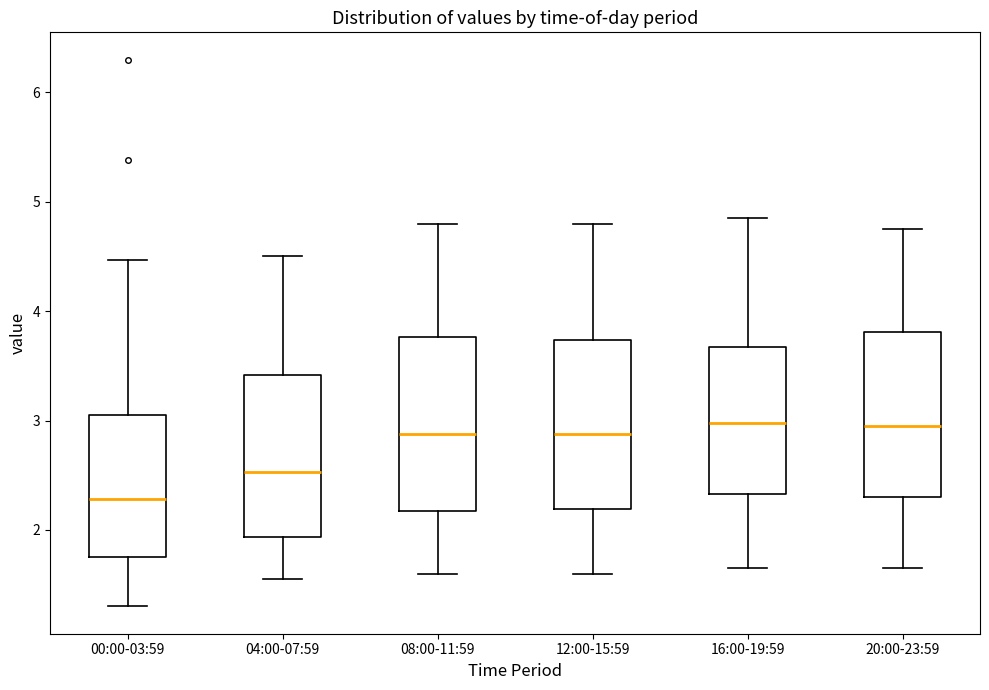

Where does the lower whisker of the box for 16:00-19:59 end on the y-axis? The values are not printed on the chart, so give them approximately, as read against the axis.

1.7